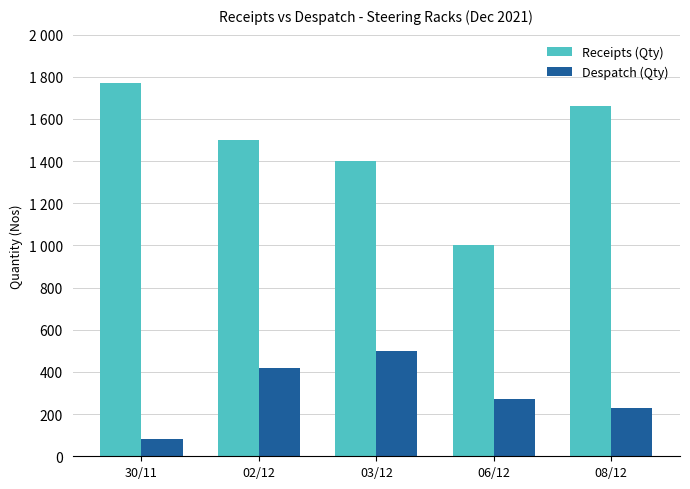

What are all the series names shown in the legend?

Receipts (Qty), Despatch (Qty)